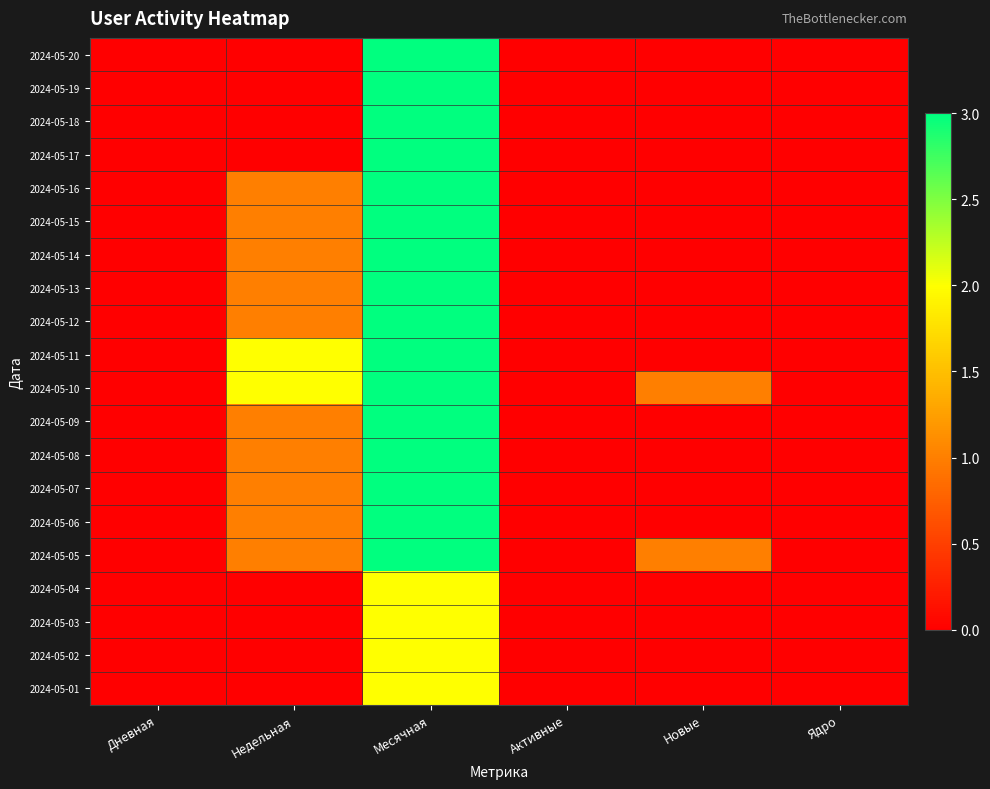

Reading right to left, list all the values displayed in this chart.

2024-05-20: Ядро=0	Новые=0	Активные=0	Месячная=3	Недельная=0	Дневная=0
2024-05-19: Ядро=0	Новые=0	Активные=0	Месячная=3	Недельная=0	Дневная=0
2024-05-18: Ядро=0	Новые=0	Активные=0	Месячная=3	Недельная=0	Дневная=0
2024-05-17: Ядро=0	Новые=0	Активные=0	Месячная=3	Недельная=0	Дневная=0
2024-05-16: Ядро=0	Новые=0	Активные=0	Месячная=3	Недельная=1	Дневная=0
2024-05-15: Ядро=0	Новые=0	Активные=0	Месячная=3	Недельная=1	Дневная=0
2024-05-14: Ядро=0	Новые=0	Активные=0	Месячная=3	Недельная=1	Дневная=0
2024-05-13: Ядро=0	Новые=0	Активные=0	Месячная=3	Недельная=1	Дневная=0
2024-05-12: Ядро=0	Новые=0	Активные=0	Месячная=3	Недельная=1	Дневная=0
2024-05-11: Ядро=0	Новые=0	Активные=0	Месячная=3	Недельная=2	Дневная=0
2024-05-10: Ядро=0	Новые=1	Активные=0	Месячная=3	Недельная=2	Дневная=0
2024-05-09: Ядро=0	Новые=0	Активные=0	Месячная=3	Недельная=1	Дневная=0
2024-05-08: Ядро=0	Новые=0	Активные=0	Месячная=3	Недельная=1	Дневная=0
2024-05-07: Ядро=0	Новые=0	Активные=0	Месячная=3	Недельная=1	Дневная=0
2024-05-06: Ядро=0	Новые=0	Активные=0	Месячная=3	Недельная=1	Дневная=0
2024-05-05: Ядро=0	Новые=1	Активные=0	Месячная=3	Недельная=1	Дневная=0
2024-05-04: Ядро=0	Новые=0	Активные=0	Месячная=2	Недельная=0	Дневная=0
2024-05-03: Ядро=0	Новые=0	Активные=0	Месячная=2	Недельная=0	Дневная=0
2024-05-02: Ядро=0	Новые=0	Активные=0	Месячная=2	Недельная=0	Дневная=0
2024-05-01: Ядро=0	Новые=0	Активные=0	Месячная=2	Недельная=0	Дневная=0